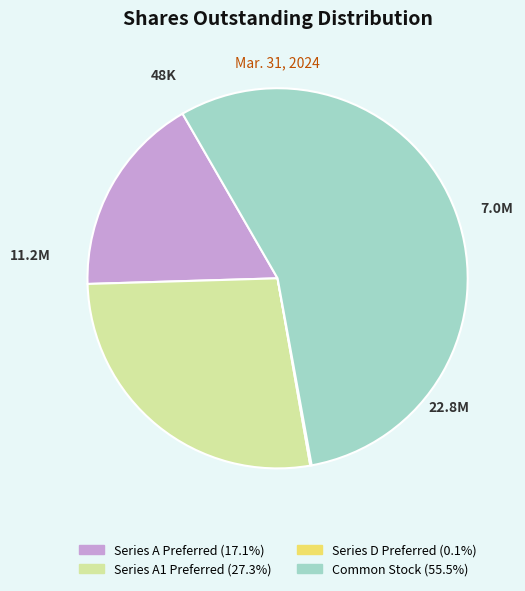

Is there any slice that represents more than half of the pie?

Yes